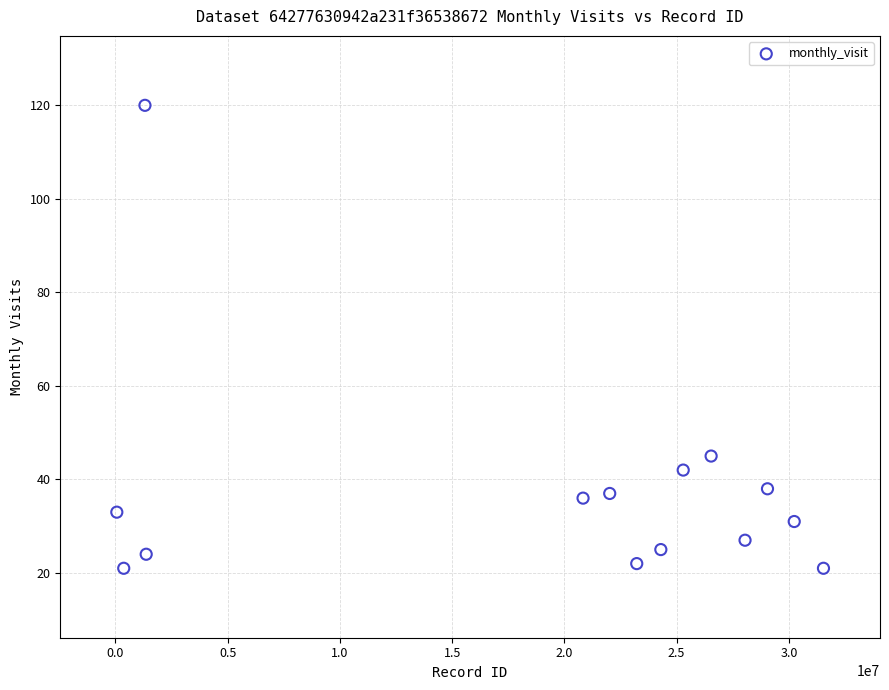

What Y value in the scatter plot is closest to 70?

45